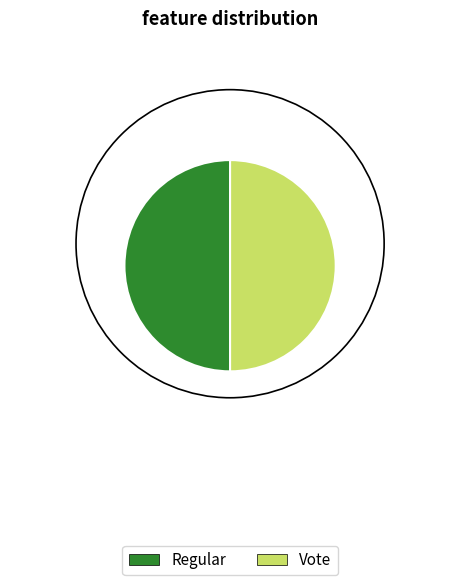

Is the sum of Vote and Regular greater than half?

Yes